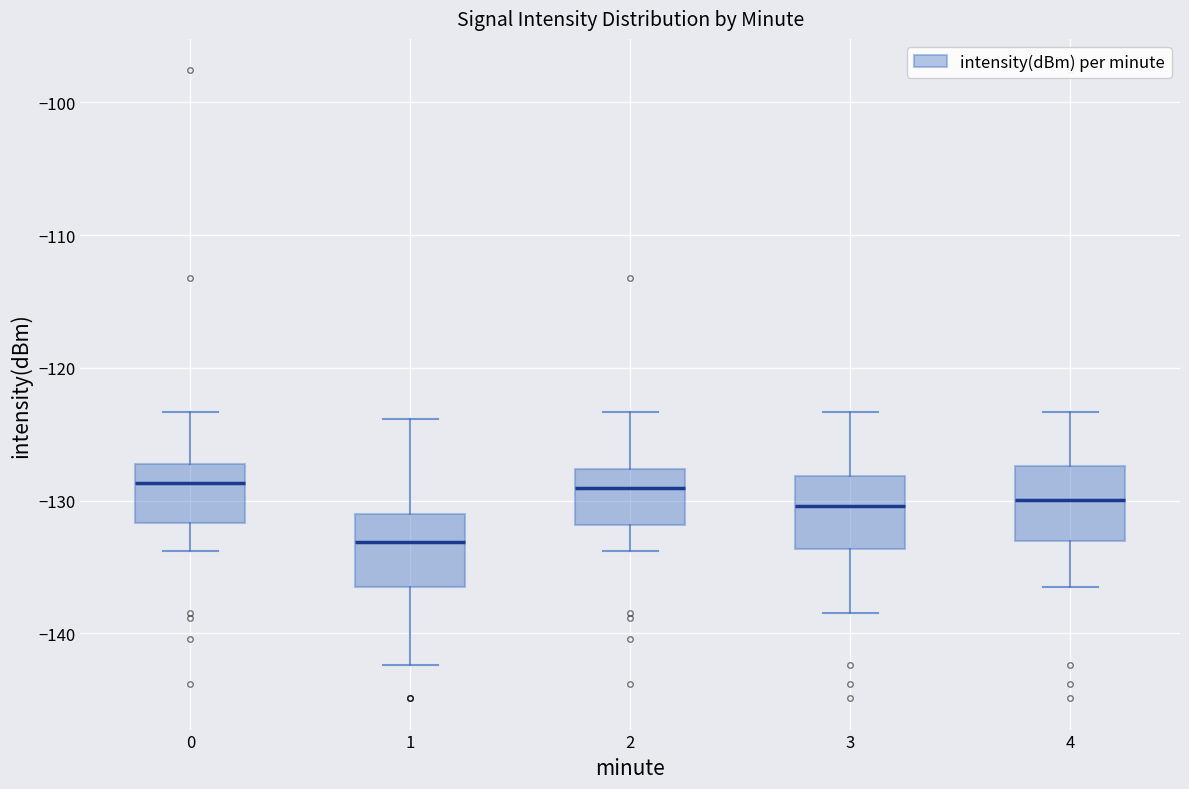

Reading left to right, read every box against the y-axis: the position of its median line, the range the box covers, and the ends of its whiskers. The values are not printed on the chart, so give them approximately, as read against the axis.

0: median -129, box -132 to -127, whiskers -134 to -123
1: median -133, box -137 to -131, whiskers -142 to -124
2: median -129, box -132 to -128, whiskers -134 to -123
3: median -130, box -134 to -128, whiskers -138 to -123
4: median -130, box -133 to -127, whiskers -137 to -123